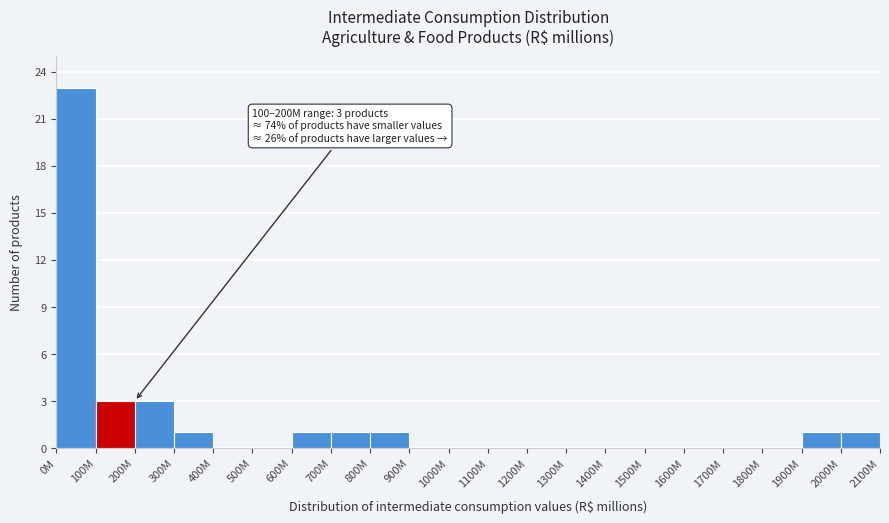

Reading right to left, what are all the values shown in this chart?

2000M=1	1900M=1	1800M=0	1700M=0	1600M=0	1500M=0	1400M=0	1300M=0	1200M=0	1100M=0	1000M=0	900M=0	800M=1	700M=1	600M=1	500M=0	400M=0	300M=1	200M=3	100M=3	0M=23